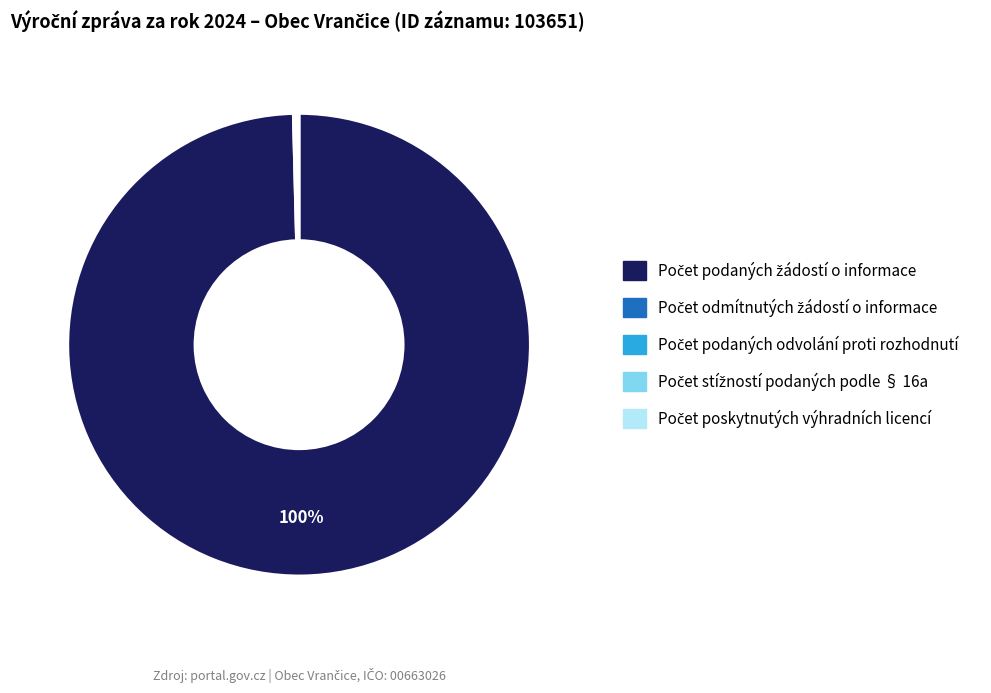

To the nearest percent, what is the average slice percentage?

20%